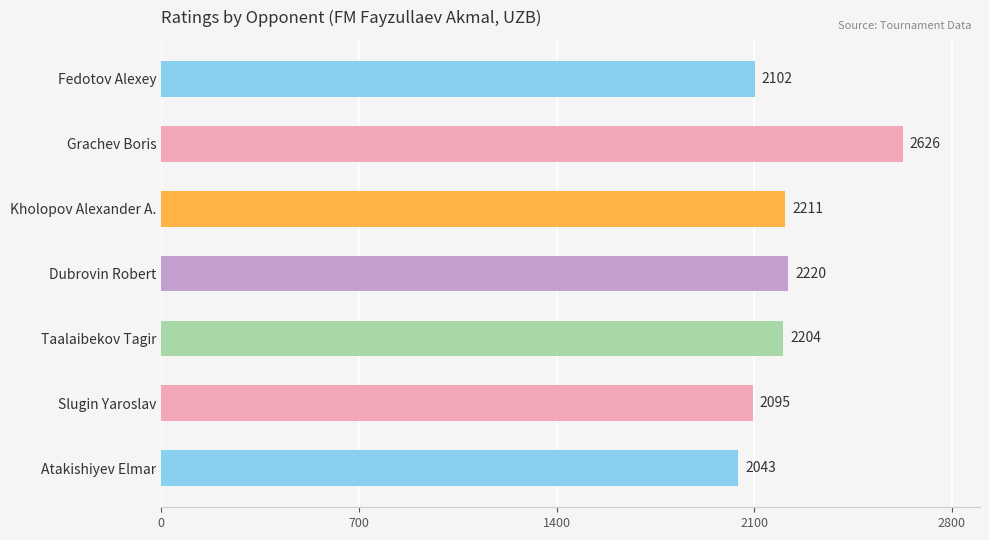

What is the change in value from Fedotov Alexey to Taalaibekov Tagir?

+102